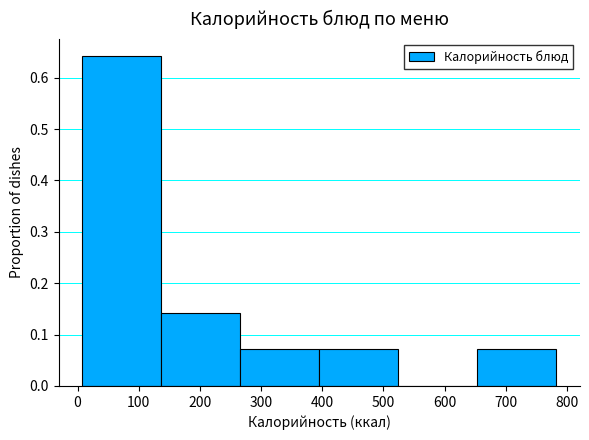

Over which range of the x-axis is the bar tallest?

10 to 140